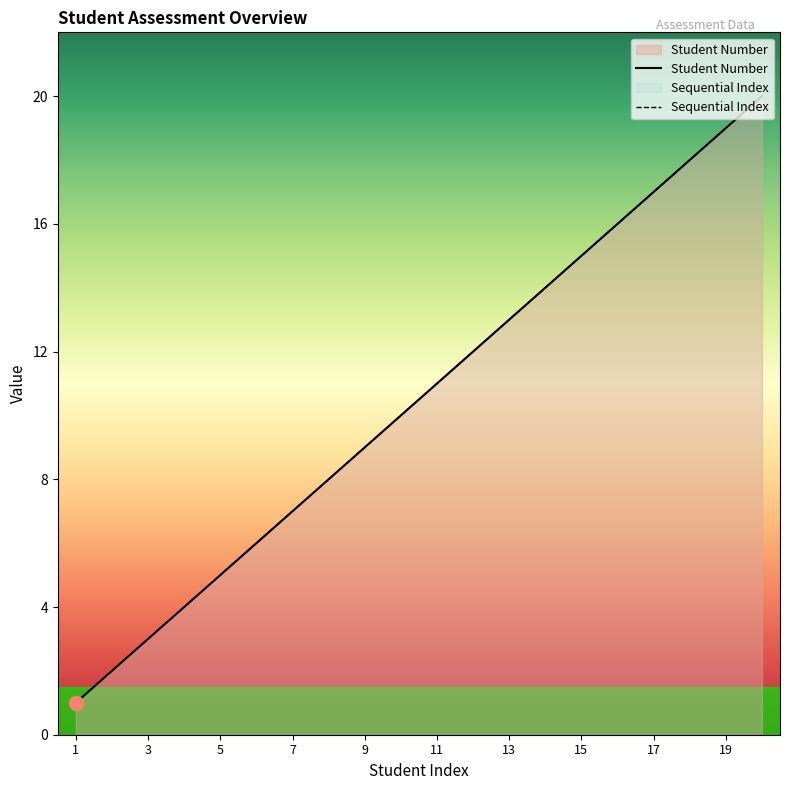

What is the difference between the maximum and second lowest values in the Student Number series?

18